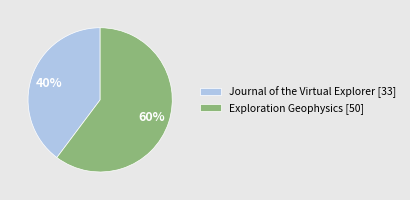

Which category has the smallest portion of the pie?

Journal of the Virtual Explorer